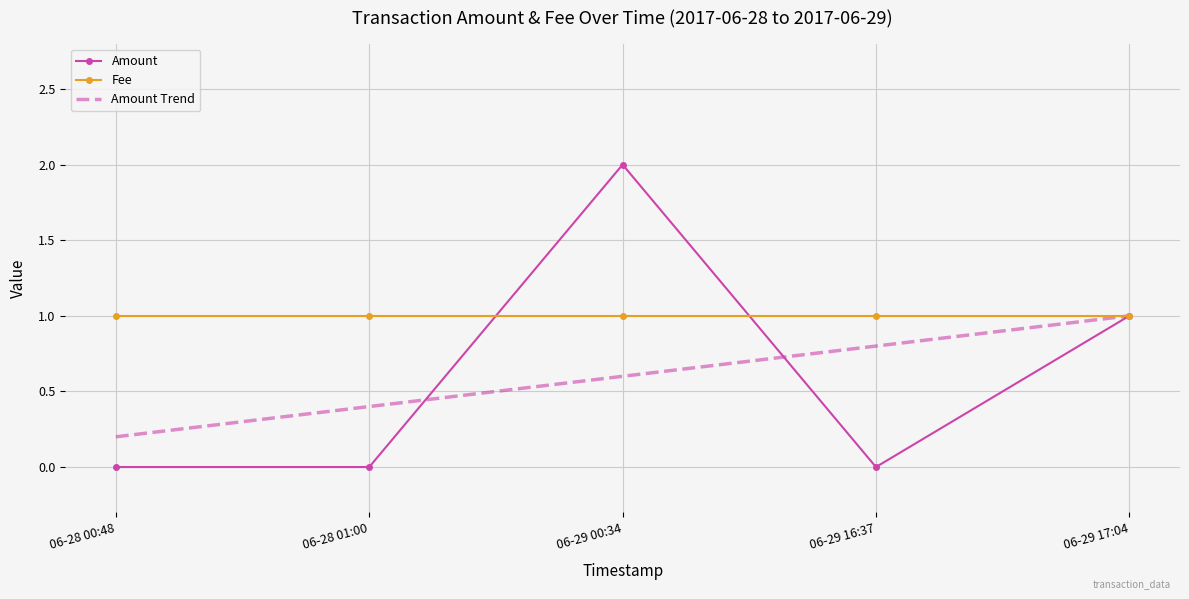

Which series ends up on top after the final intersection of Fee and Amount Trend?

Amount Trend